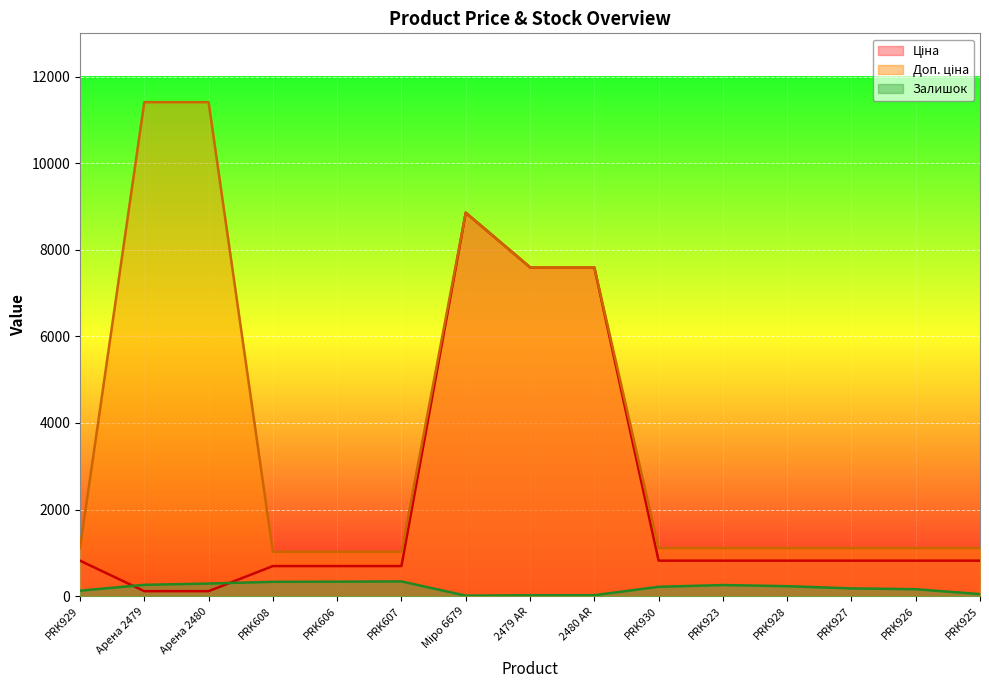

How many lines are shown in the chart?

3